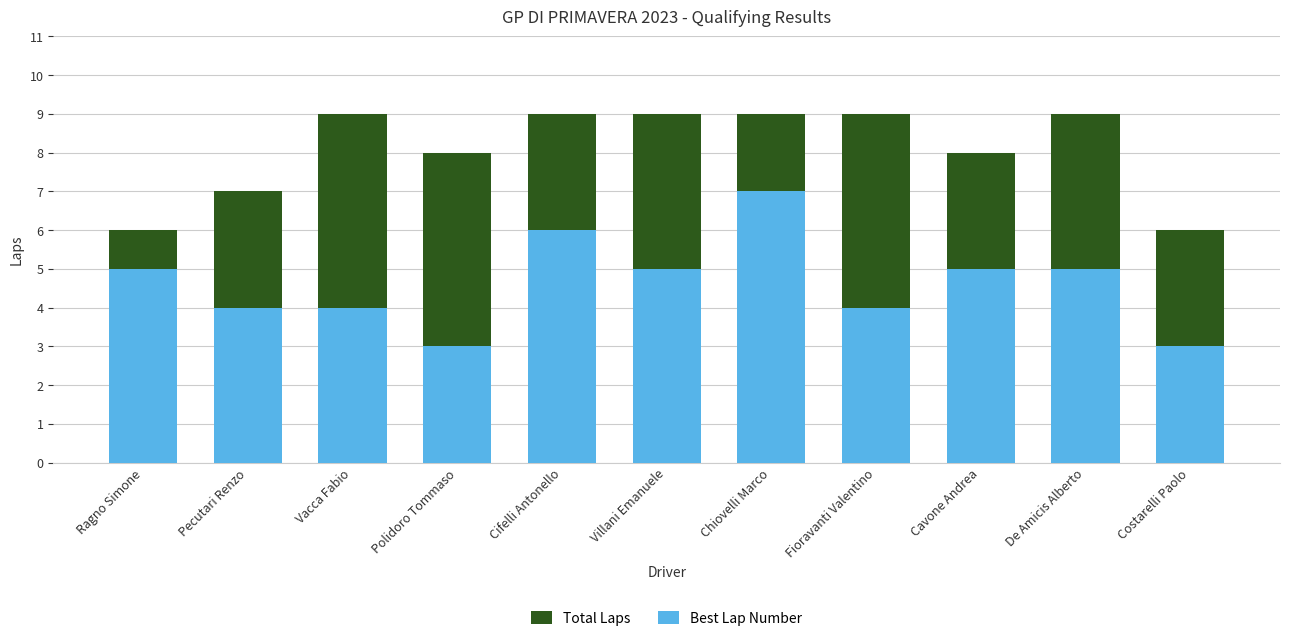

What is the sum of the Total Laps values at De Amicis Alberto and Pecutari Renzo?

16